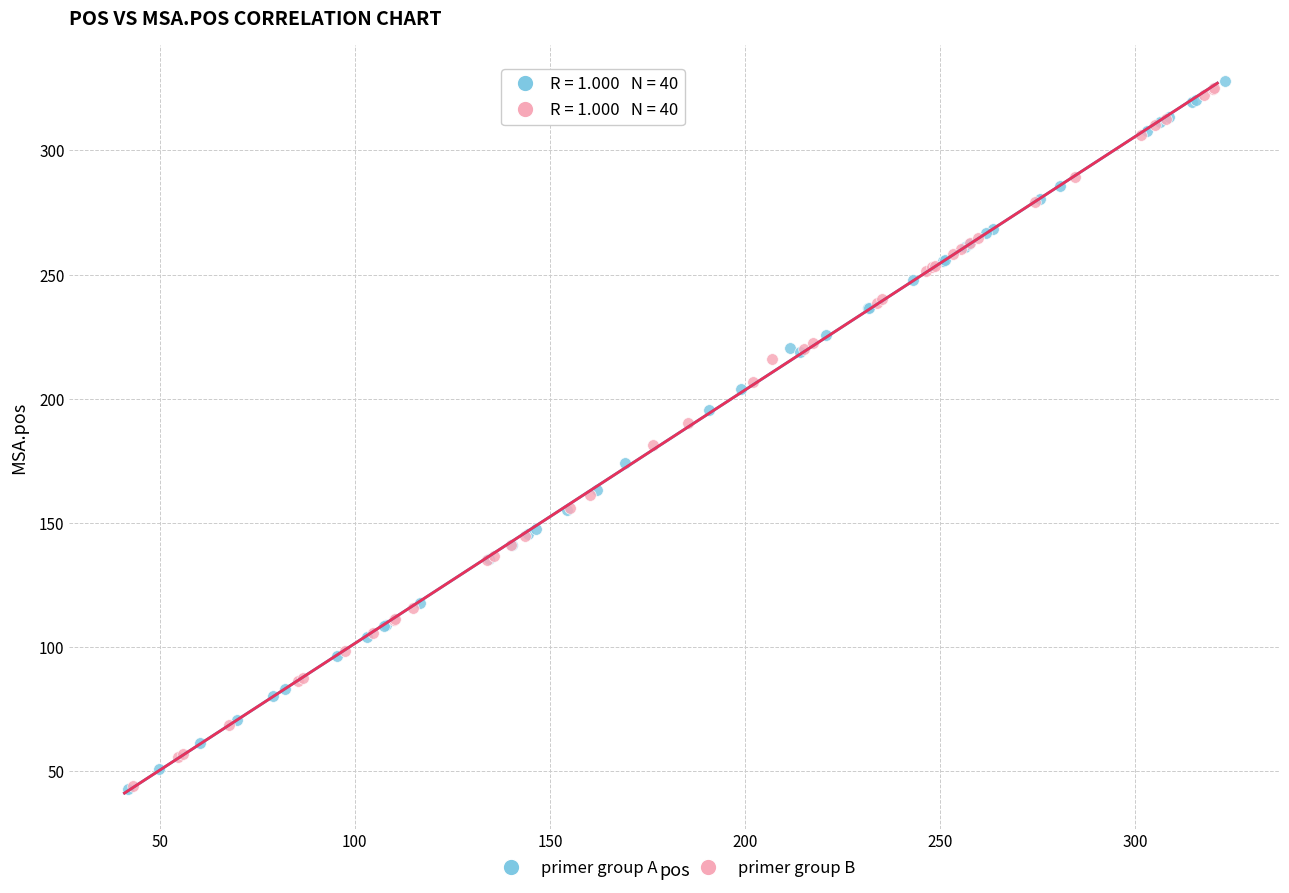

Which series contains the highest Y value?

primer group A